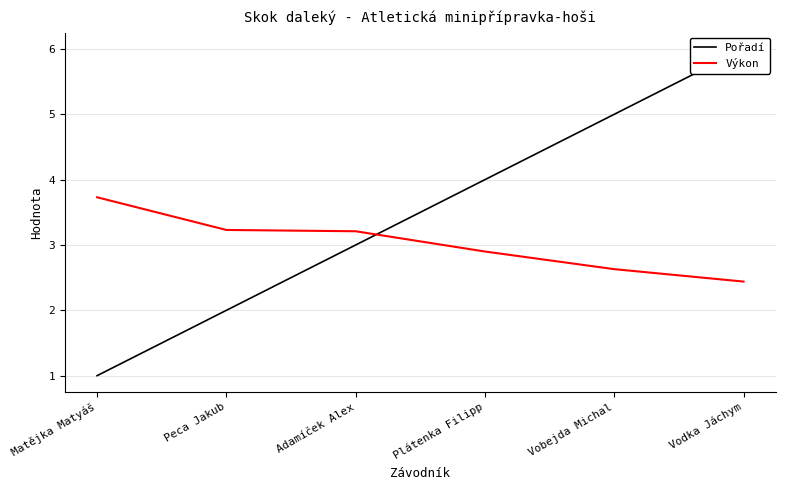

At how many categories does at least one series exceed 4?

2